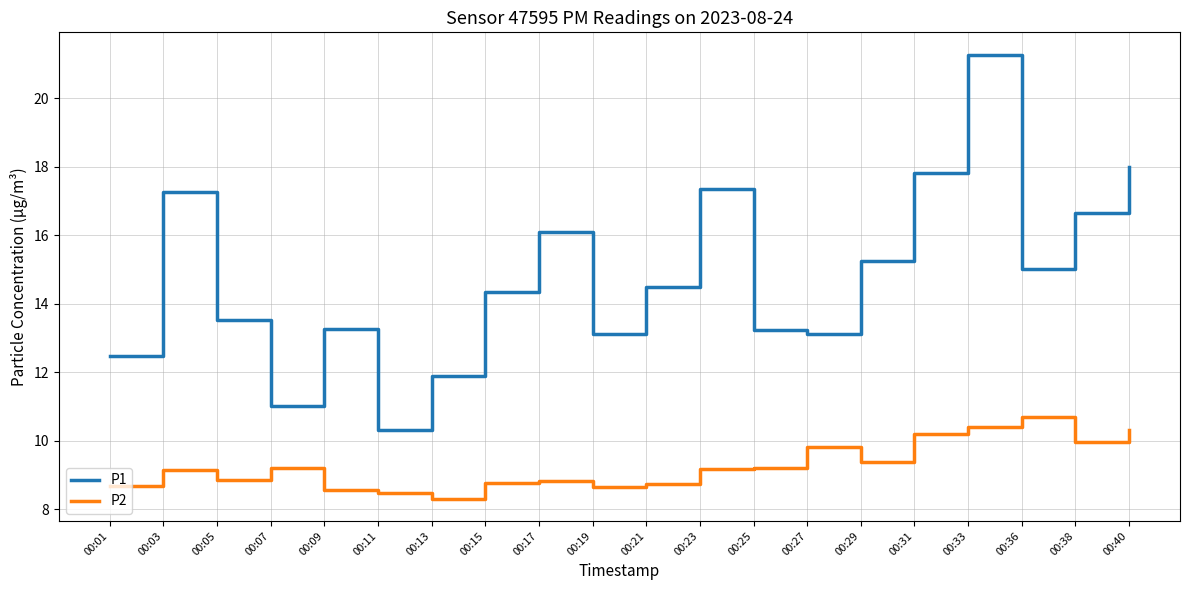

What is the lowest value of the P2 series?

8.3